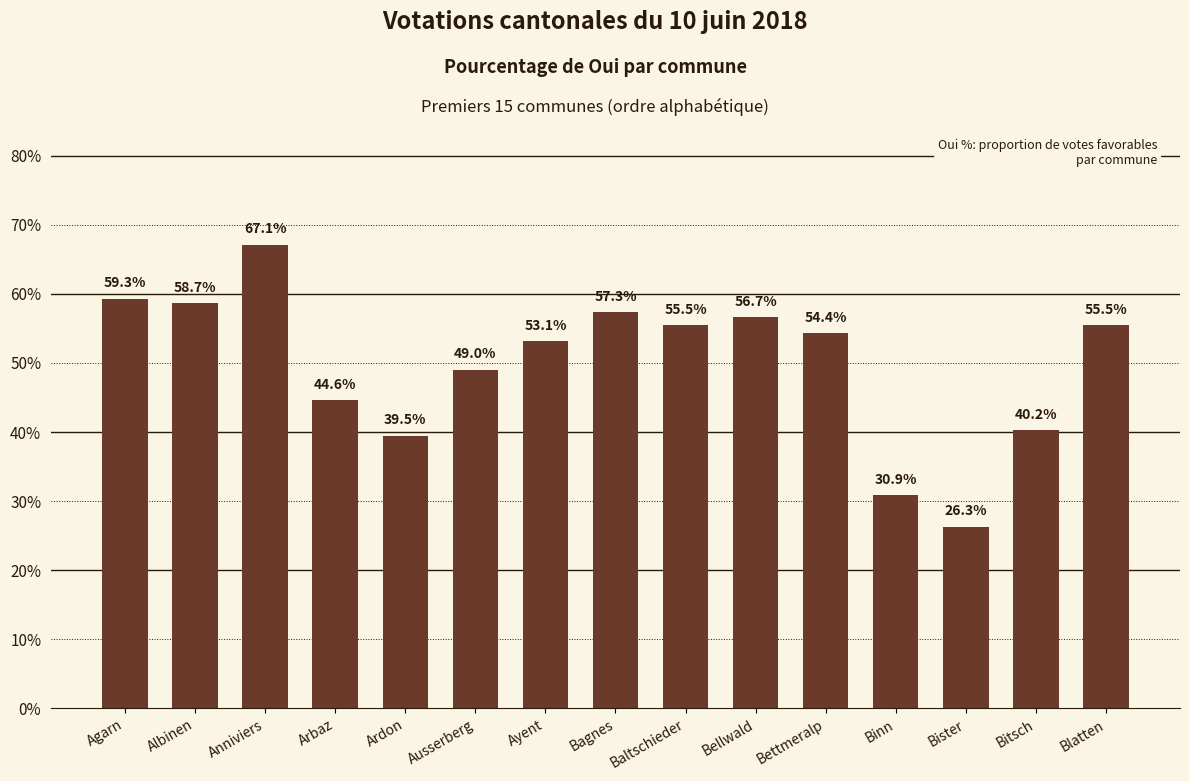

Does the chart contain any negative values?

No